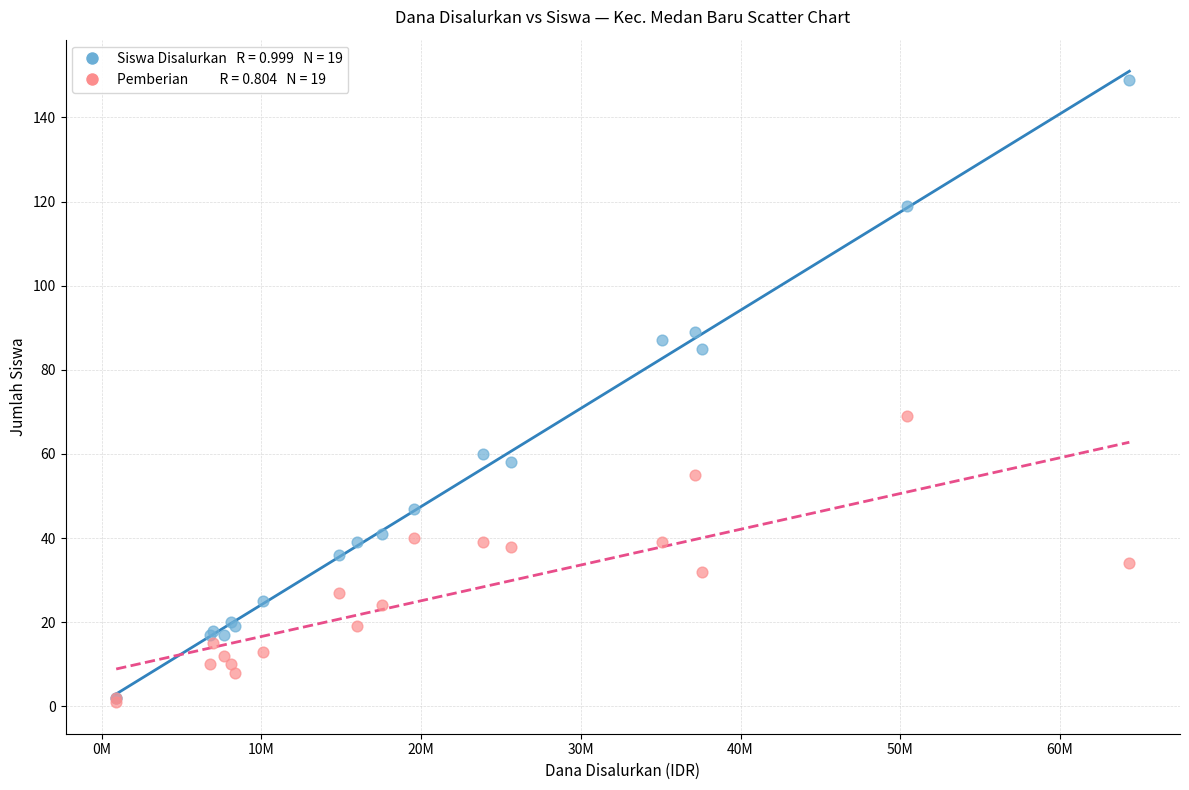

Across all series, what Y value is closest to 75?

69